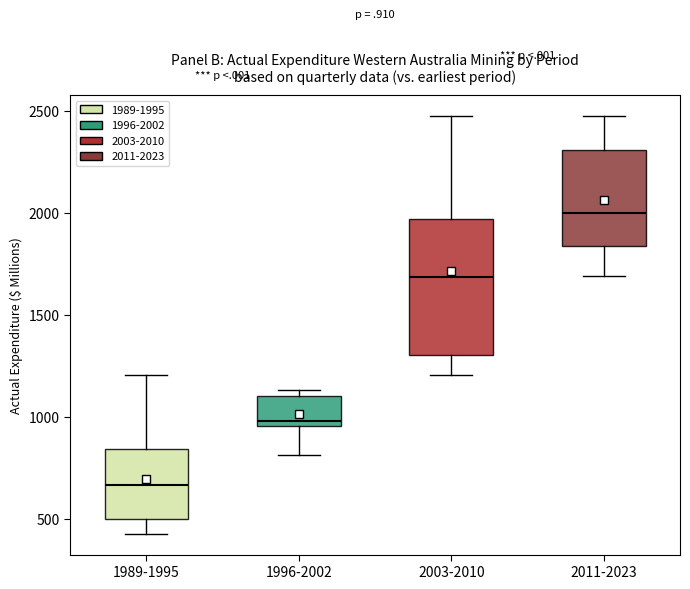

Reading left to right, transcribe this box plot: for each box, give where its median line is, the range the box spans, and where its two whiskers end, as read against the y-axis. The values are not printed on the chart, so give them approximately, as read against the axis.

1989-1995: median 650, box 500 to 850, whiskers 450 to 1200
1996-2002: median 1000, box 950 to 1100, whiskers 800 to 1150
2003-2010: median 1700, box 1300 to 1950, whiskers 1200 to 2500
2011-2023: median 2000, box 1850 to 2300, whiskers 1700 to 2500